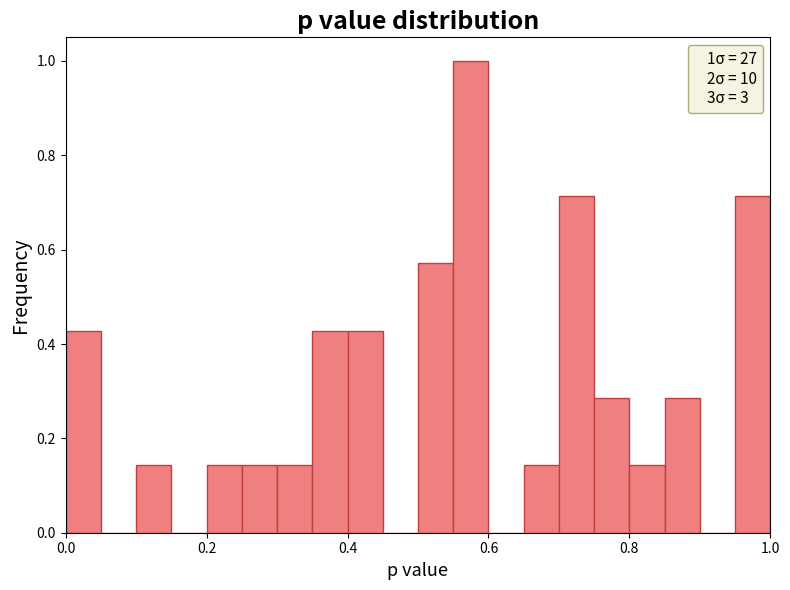

Read against the x-axis, roughly where is the centre of the tallest bar?

0.58